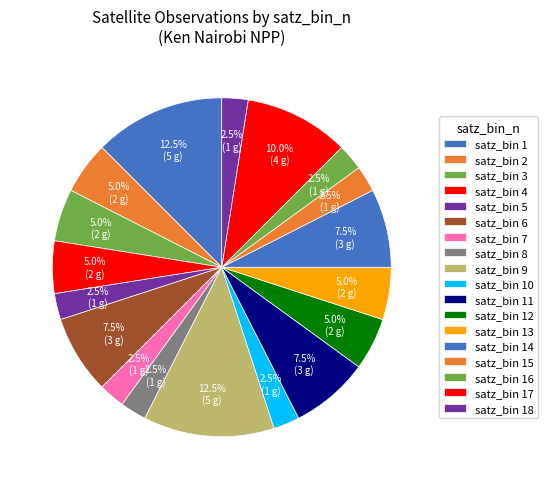

Count the number of slices in the pie.

18